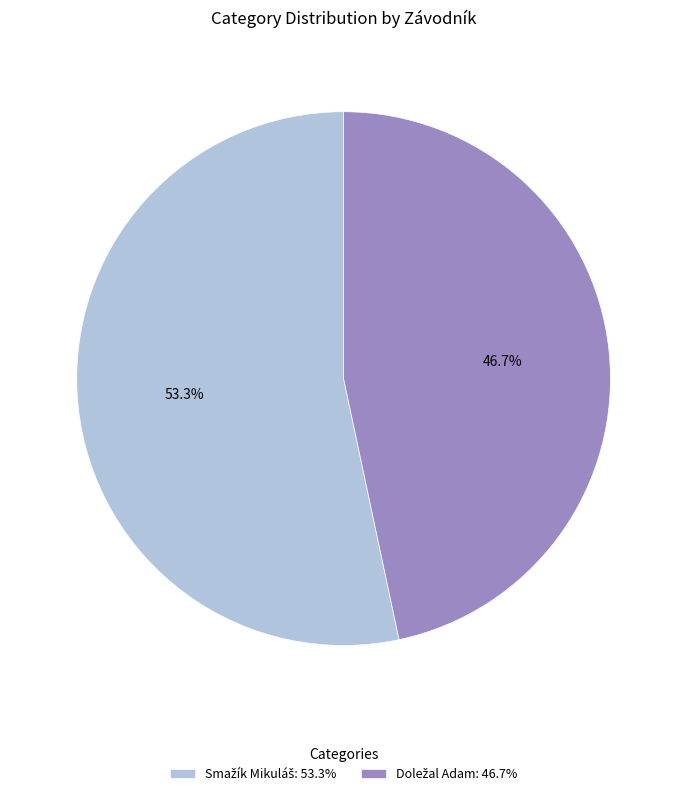

Does any single category account for the majority?

Yes